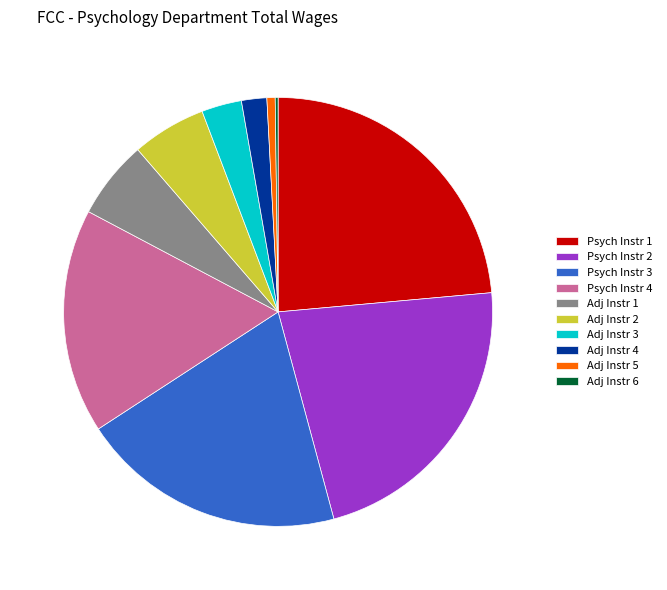

Is there a majority slice in this chart?

No